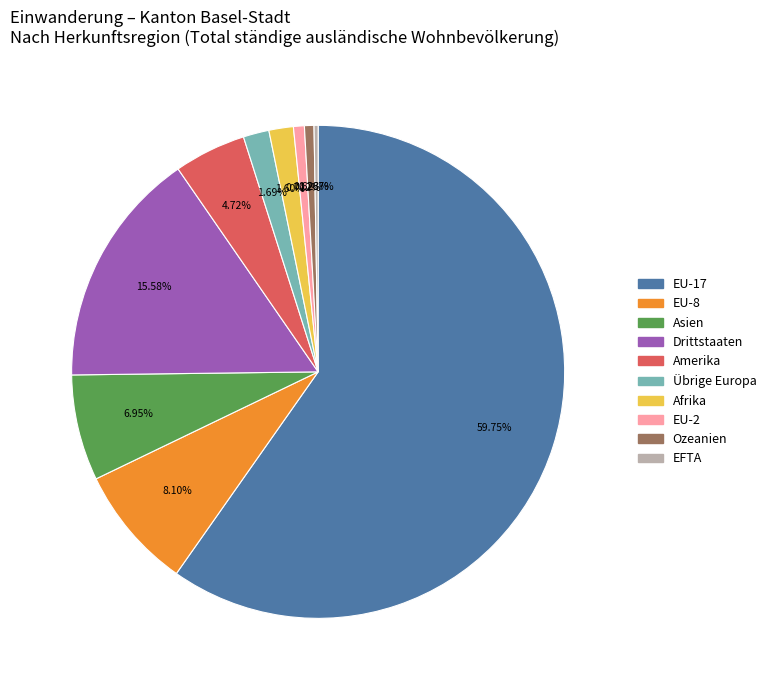

Do Amerika and Ozeanien together represent more than half of the pie?

No